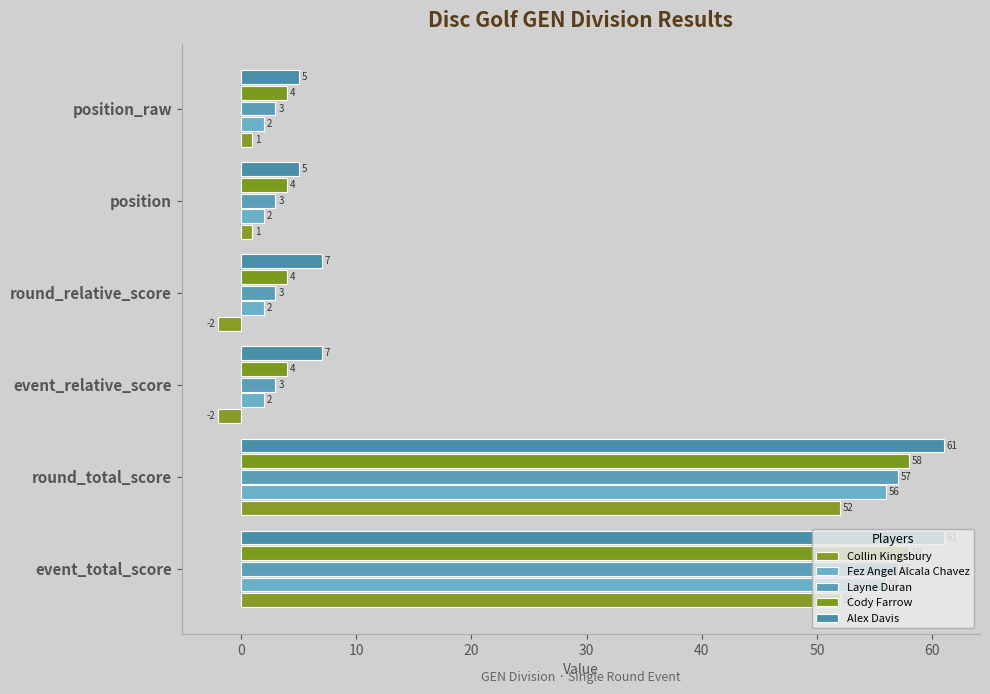

List the series in order of their peak value, highest first.

Alex Davis, Cody Farrow, Layne Duran, Fez Angel Alcala Chavez, Collin Kingsbury